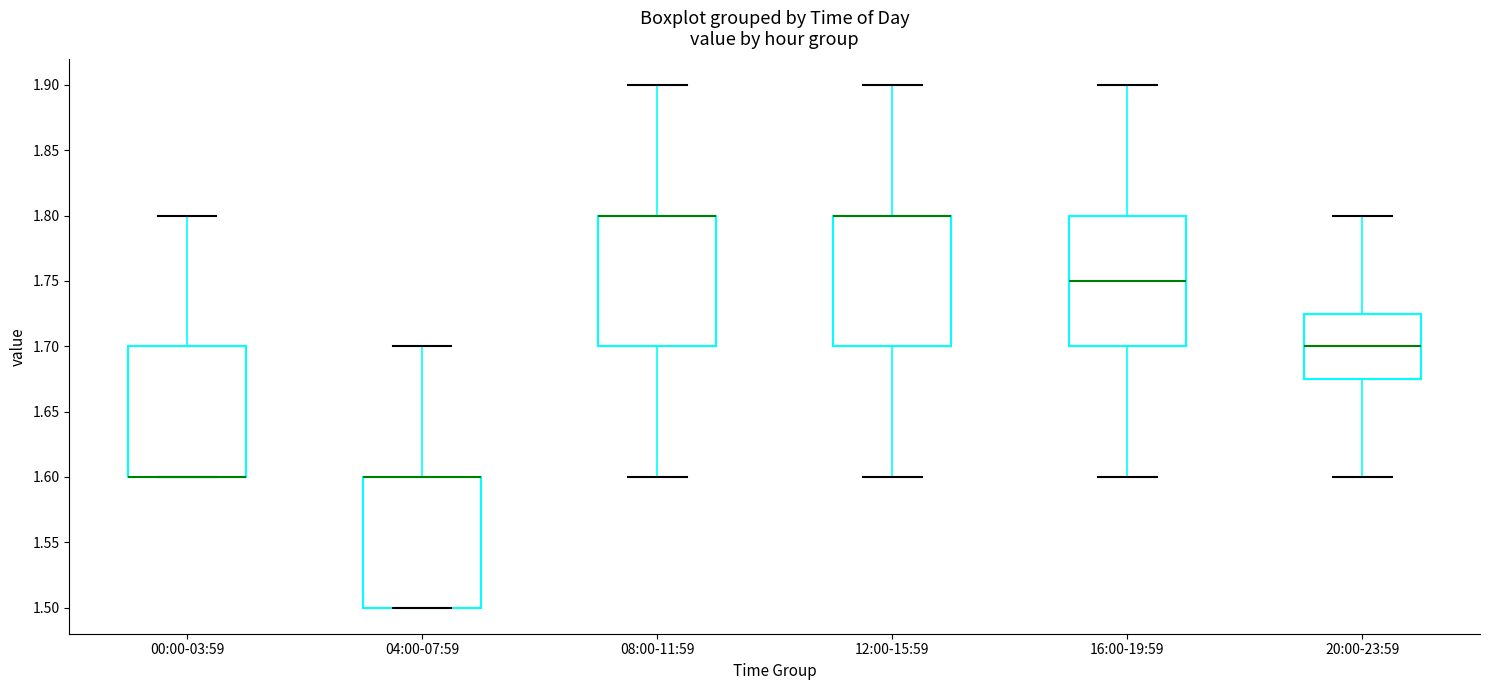

Reading left to right, transcribe this box plot: for each box, give where its median line is, the range the box spans, and where its two whiskers end, as read against the y-axis. The values are not printed on the chart, so give them approximately, as read against the axis.

00:00-03:59: median 1.600 (drawn on the box's lower edge), box 1.600 to 1.700, whiskers 1.600 to 1.800
04:00-07:59: median 1.600 (drawn on the box's upper edge), box 1.500 to 1.600, whiskers 1.500 to 1.700
08:00-11:59: median 1.800 (drawn on the box's upper edge), box 1.700 to 1.800, whiskers 1.600 to 1.900
12:00-15:59: median 1.800 (drawn on the box's upper edge), box 1.700 to 1.800, whiskers 1.600 to 1.900
16:00-19:59: median 1.750, box 1.700 to 1.800, whiskers 1.600 to 1.900
20:00-23:59: median 1.700, box 1.675 to 1.725, whiskers 1.600 to 1.800